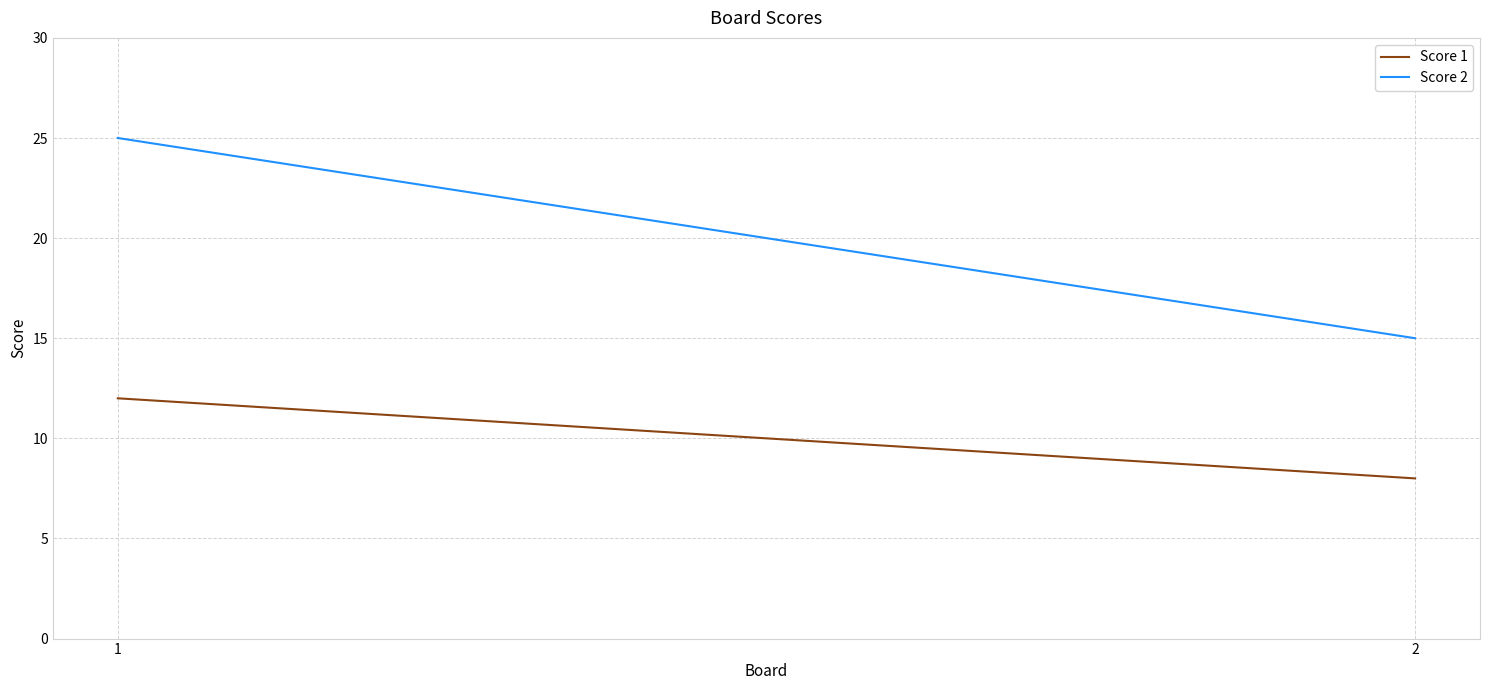

Which series changed the most between 1 and 2?

Score 2